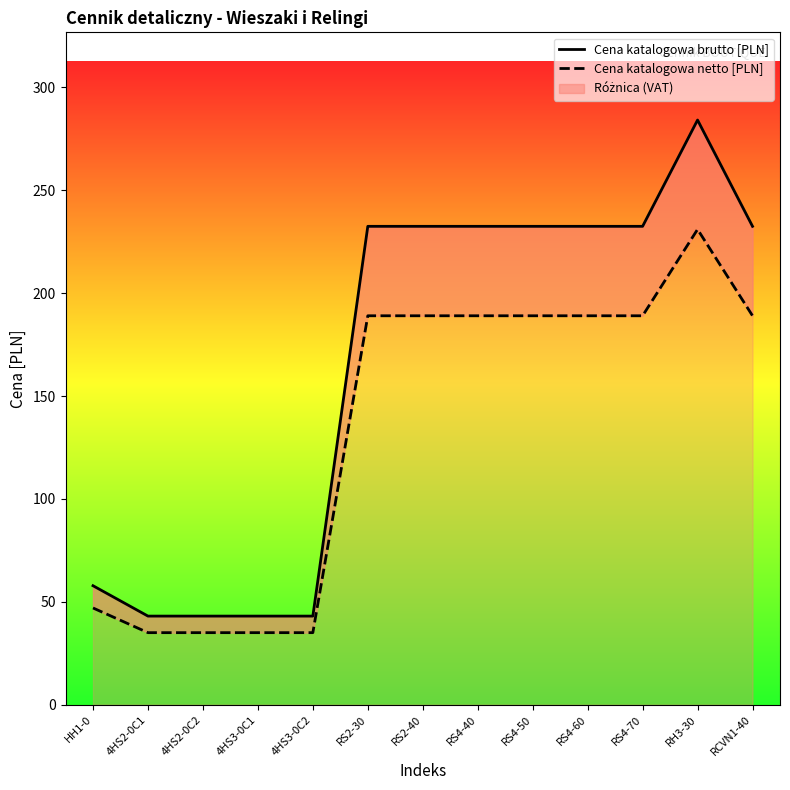

Between RS4-40 and RS4-70, which is larger?

RS4-40